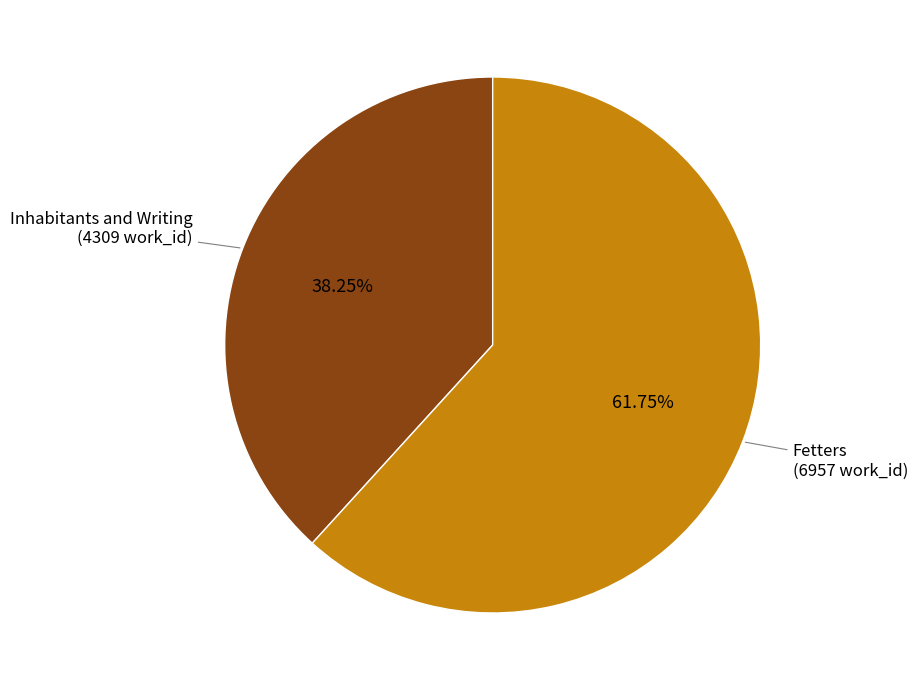

Does any single category account for the majority?

Yes